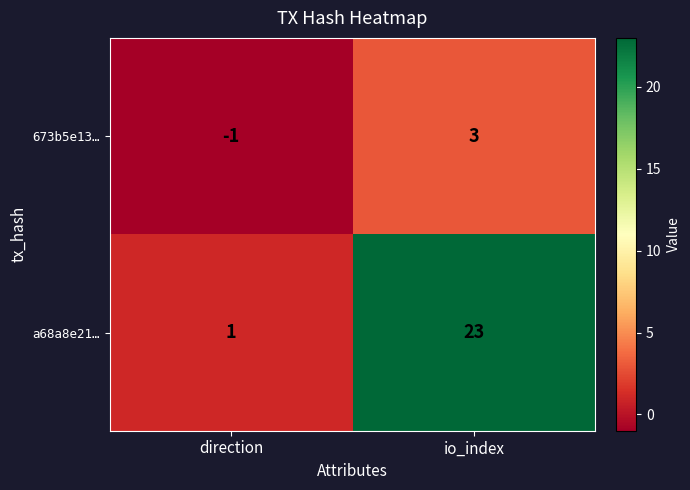

How many distinct data groups are displayed?

2